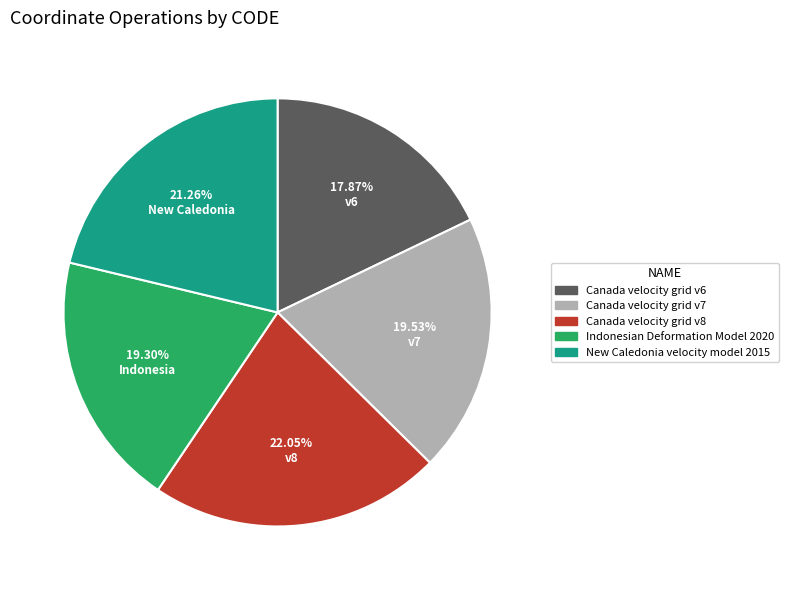

True or false: New Caledonia velocity model 2015 accounts for 21% of the total.

True